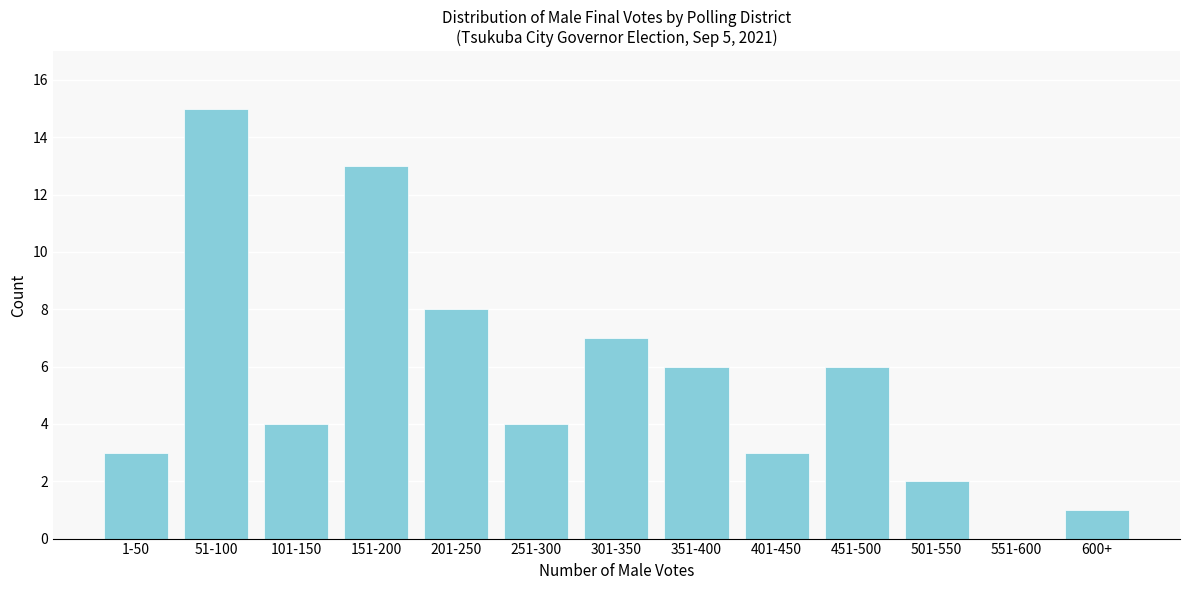

Reading left to right, transcribe all the data shown in this chart.

1-50=3	51-100=15	101-150=4	151-200=13	201-250=8	251-300=4	301-350=7	351-400=6	401-450=3	451-500=6	501-550=2	551-600=0	600+=1